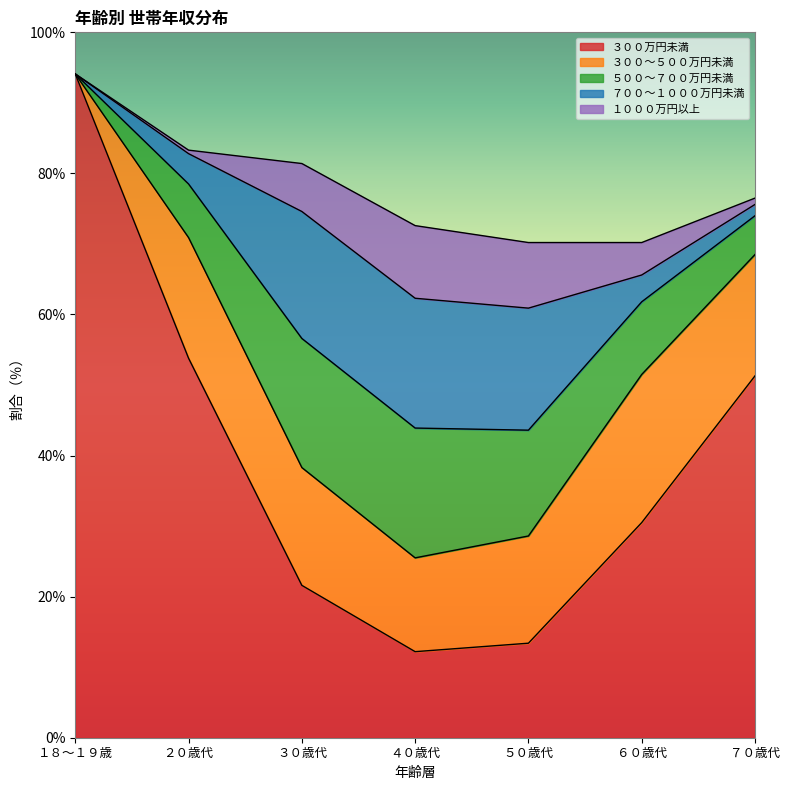

What is the sum of the ５００～７００万円未満 values at １８～１９歳 and ４０歳代?

18.4